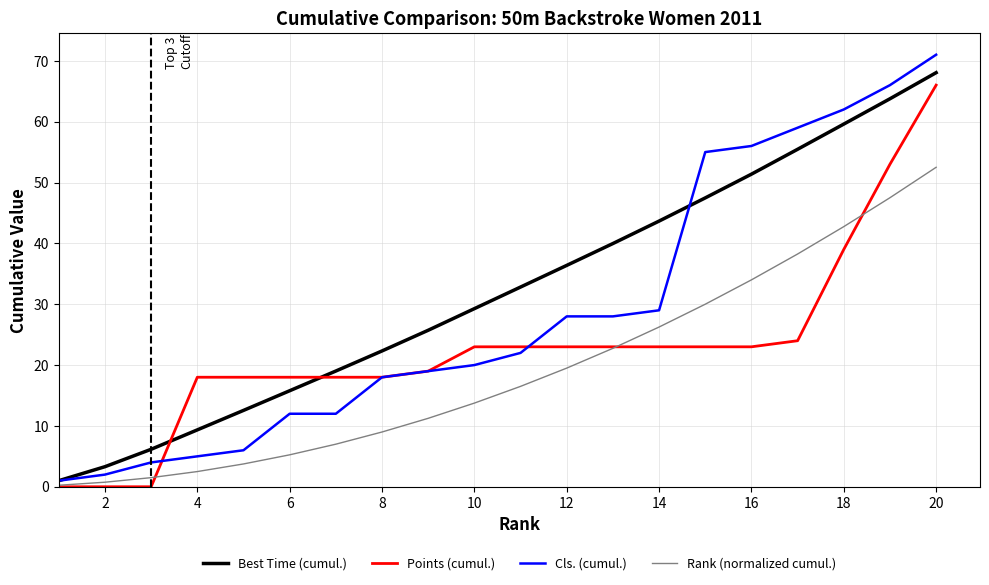

True or false: Best Time (cumul.) has more than 1 interior local peaks.

False